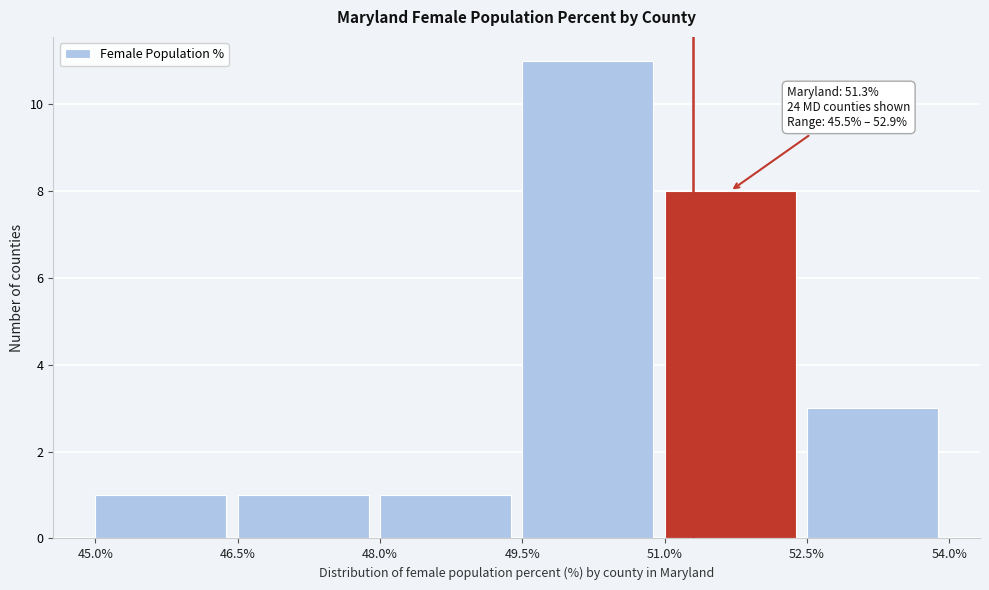

Over which range of the x-axis is the bar tallest?

49.5% to 51.0%